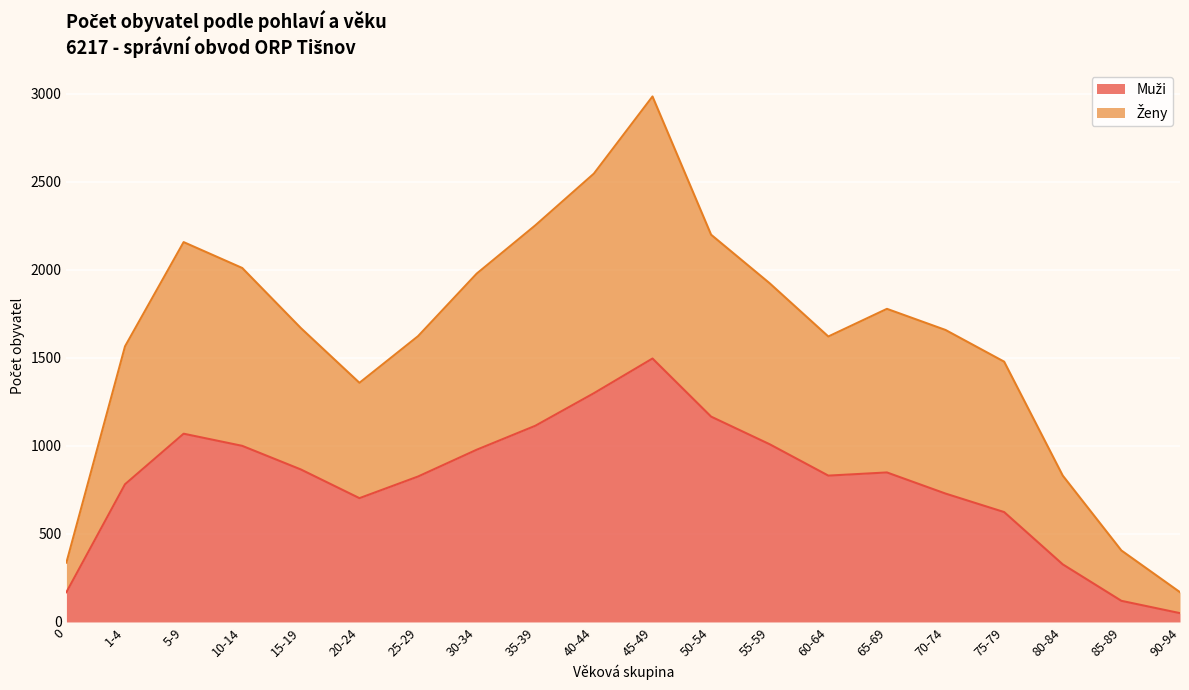

How many categories are shown in the chart?

20